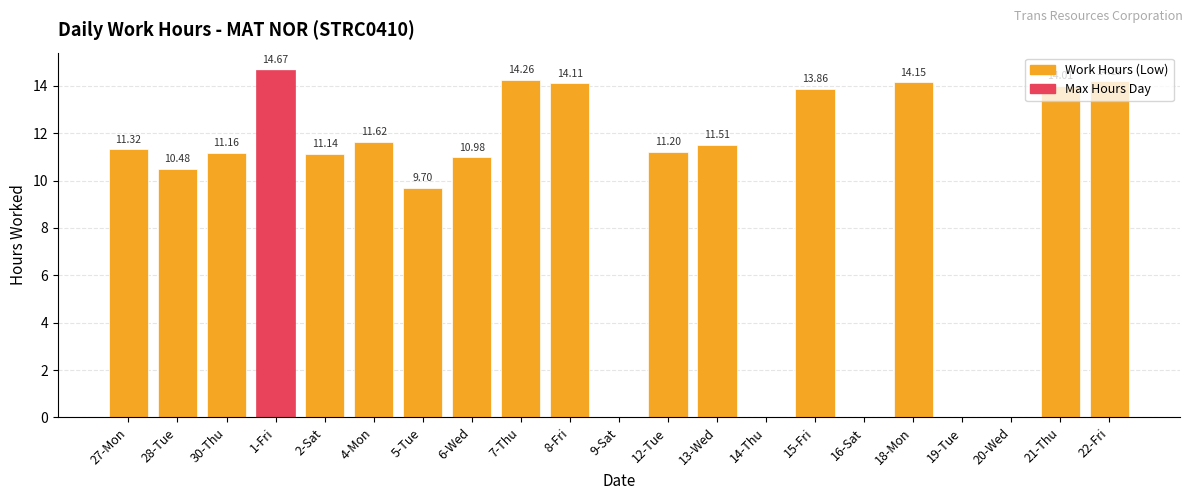

Does the chart contain stacked bars?

No